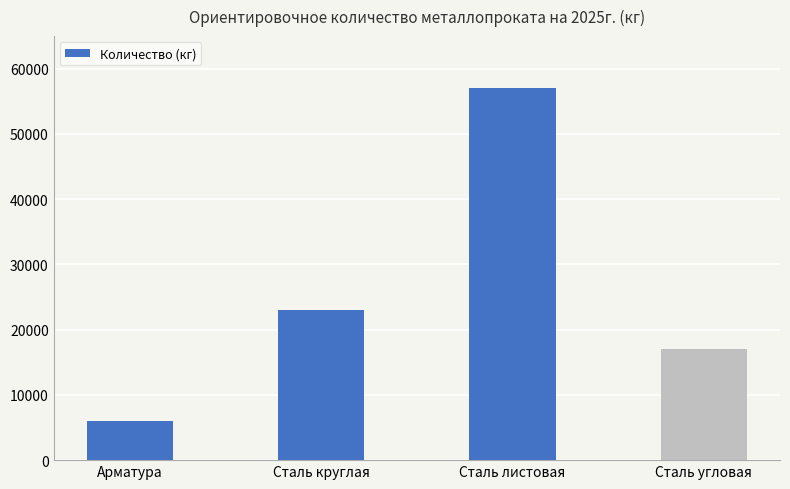

What is the value of the 1st bar from the left?

6000